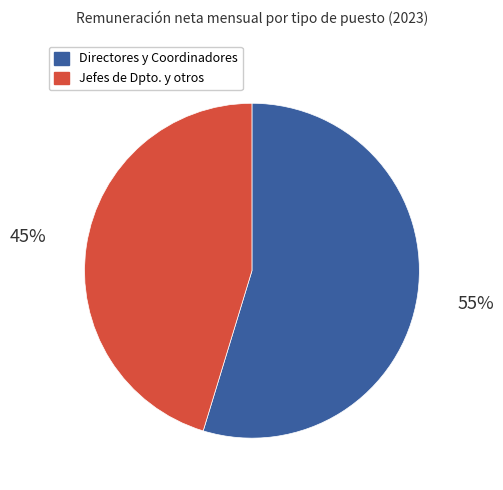

True or false: Jefes de Dpto. y otros accounts for 45% of the total.

True